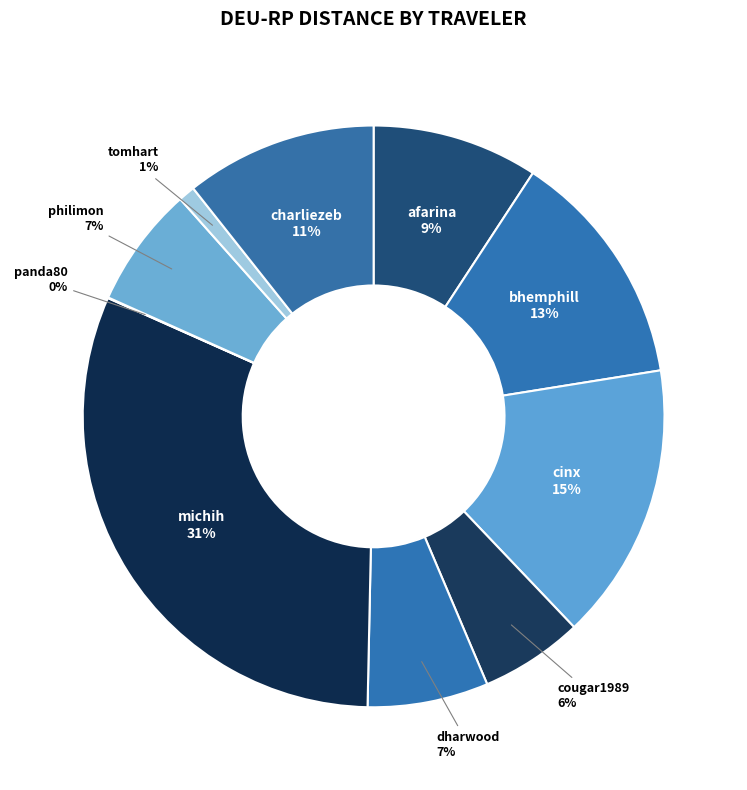

Which category has the biggest portion of the pie?

michih